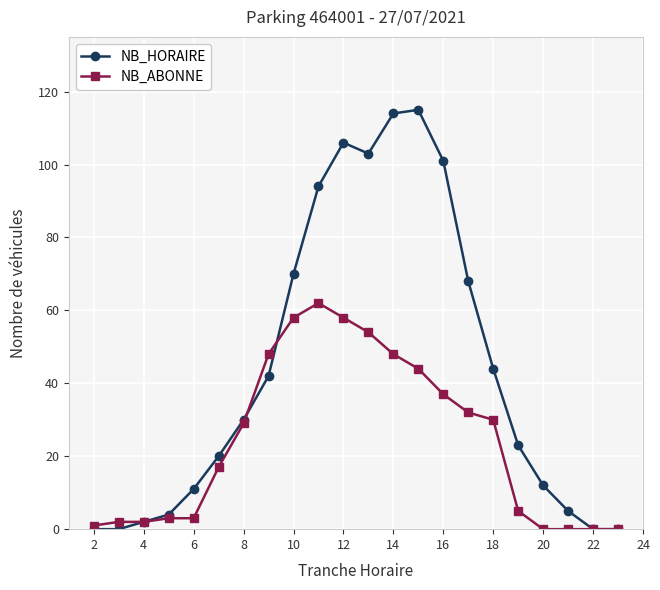

True or false: NB_HORAIRE has more than 0 interior local peaks.

True